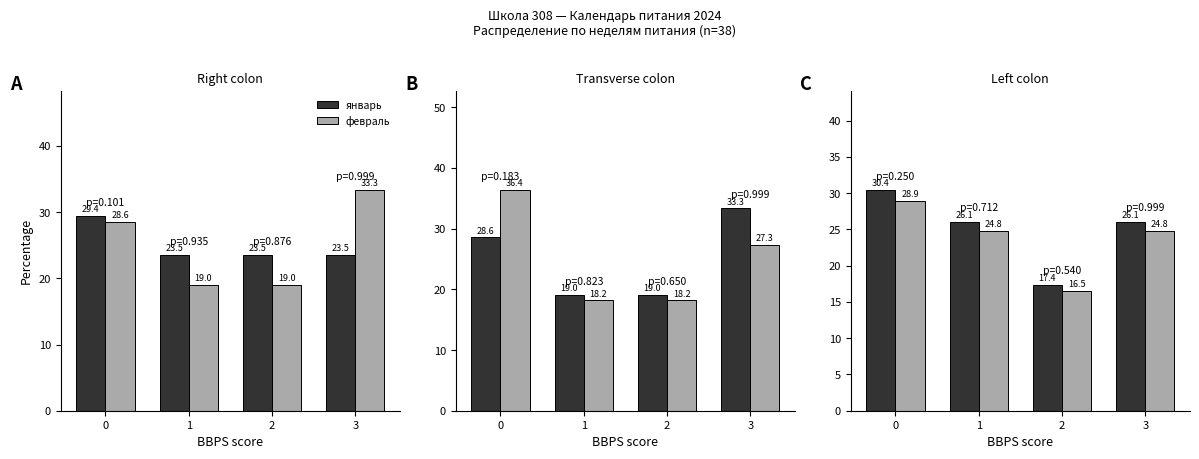

The февраль series shows 28.6 at 0. True or false?

True